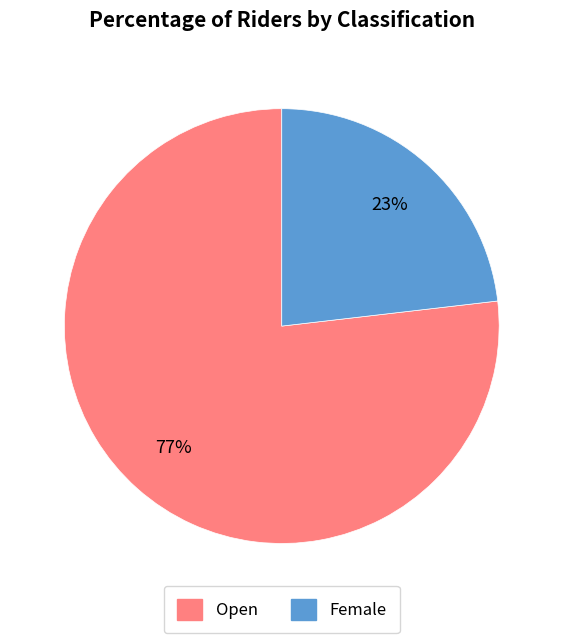

To the nearest percent, what percentage of the pie is Female?

23%